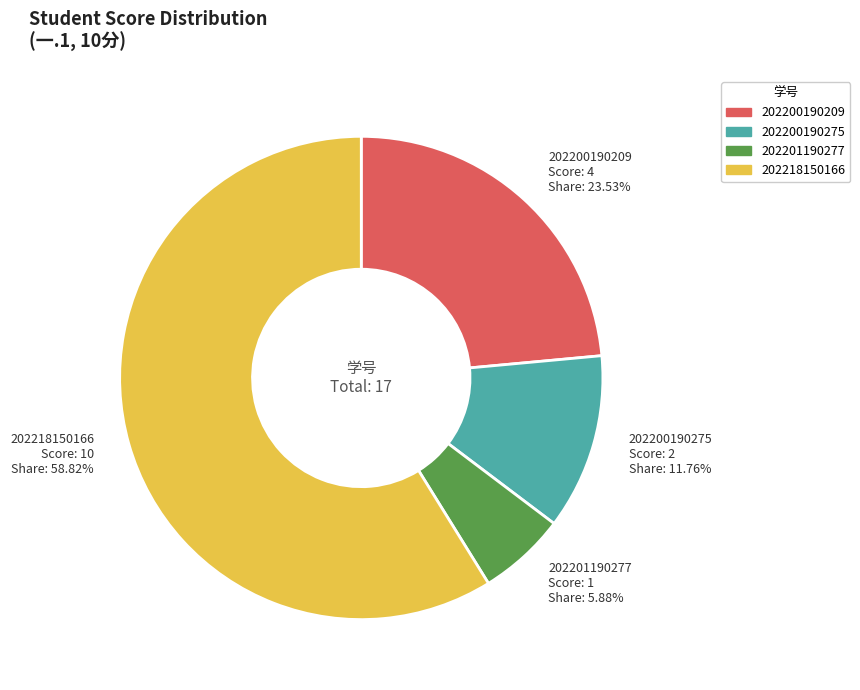

Is there a majority slice in this chart?

Yes